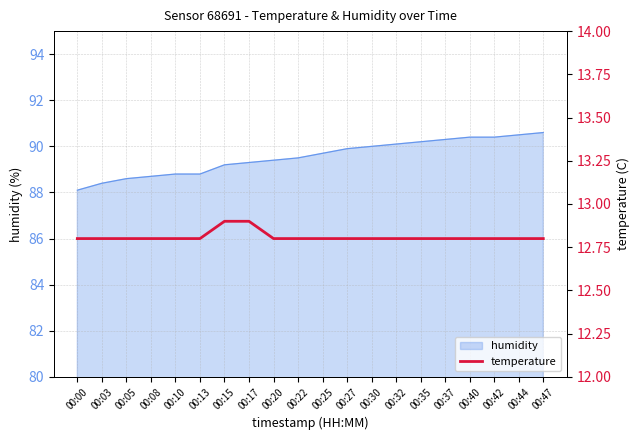

Reading right to left, extract all data points from this chart.

00:47=12.8	00:44=12.8	00:42=12.8	00:40=12.8	00:37=12.8	00:35=12.8	00:32=12.8	00:30=12.8	00:27=12.8	00:25=12.8	00:22=12.8	00:20=12.8	00:17=12.9	00:15=12.9	00:13=12.8	00:10=12.8	00:08=12.8	00:05=12.8	00:03=12.8	00:00=12.8